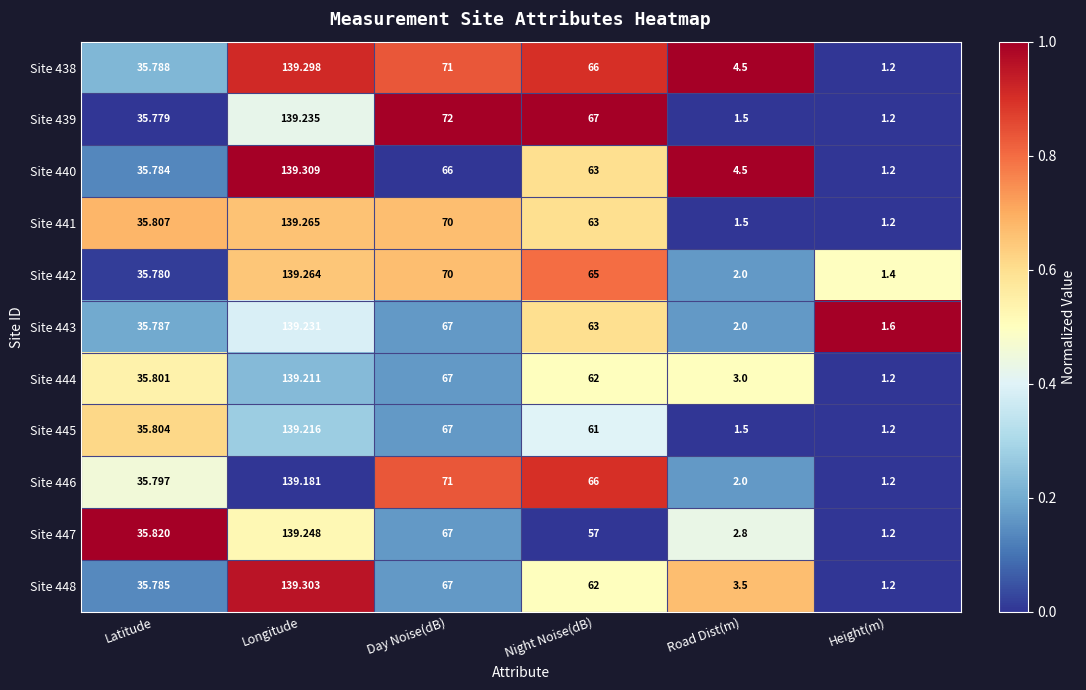

At which label is Site 438 closest to 70?

Day Noise(dB)